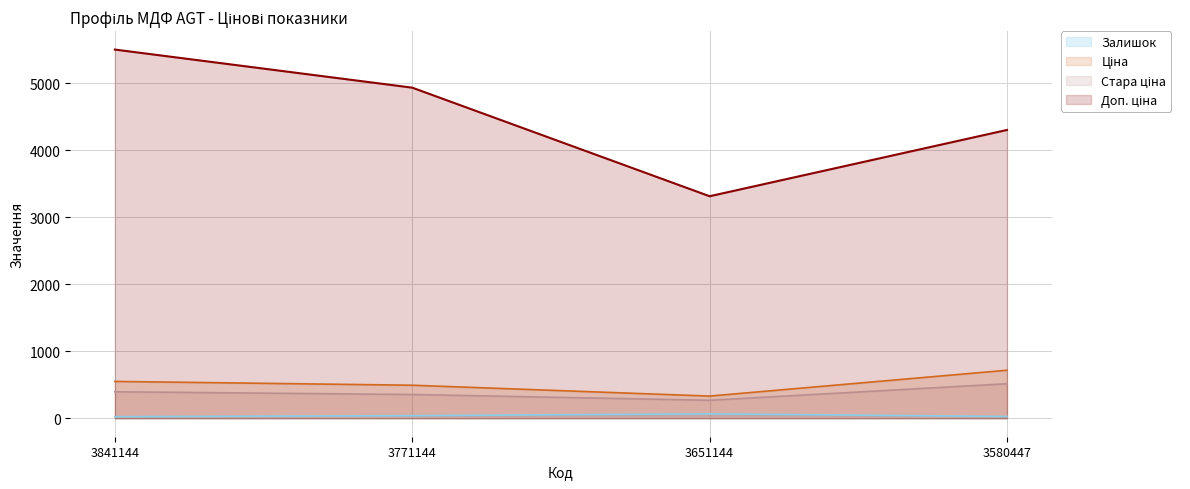

What is the value of the Ціна point at the 3rd from the left?

331.5